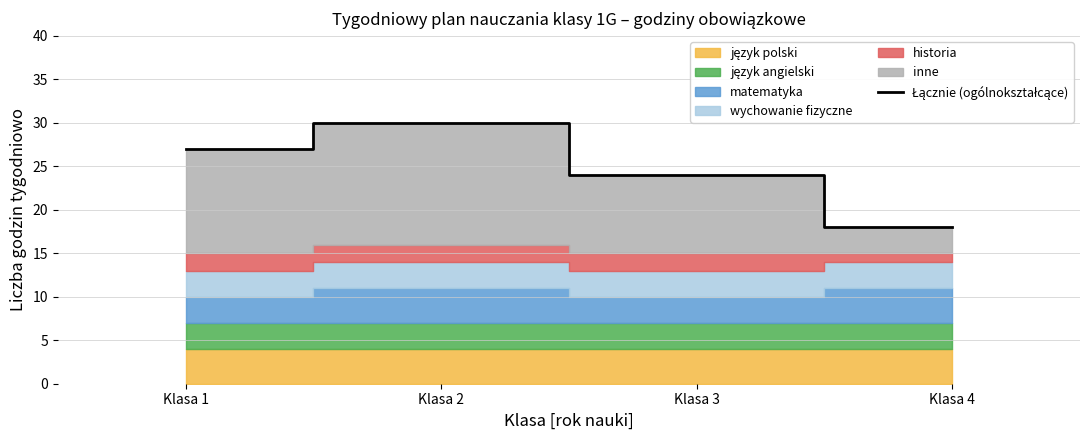

True or false: there are more than 0 points higher than both neighbors.

True